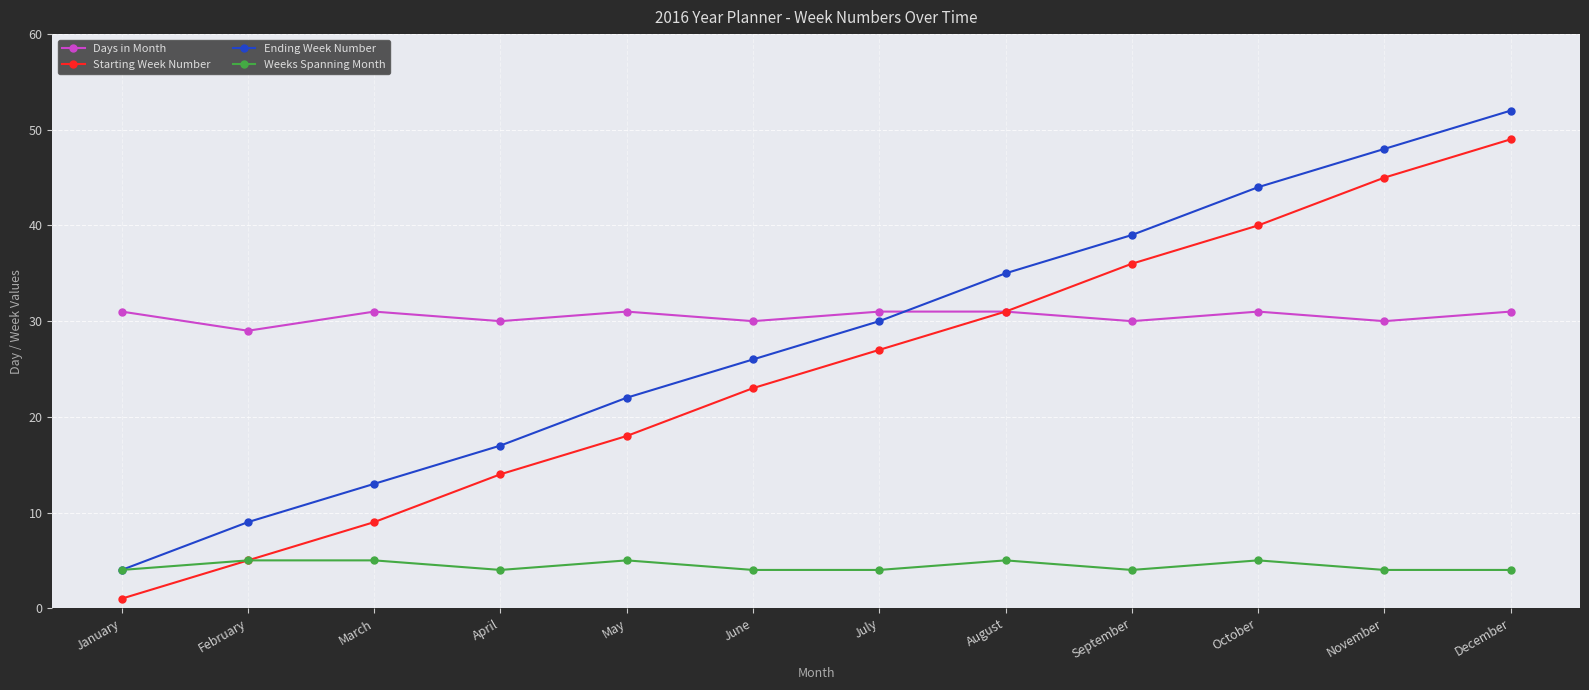

What is the spread (max minus min) of values at September?

35